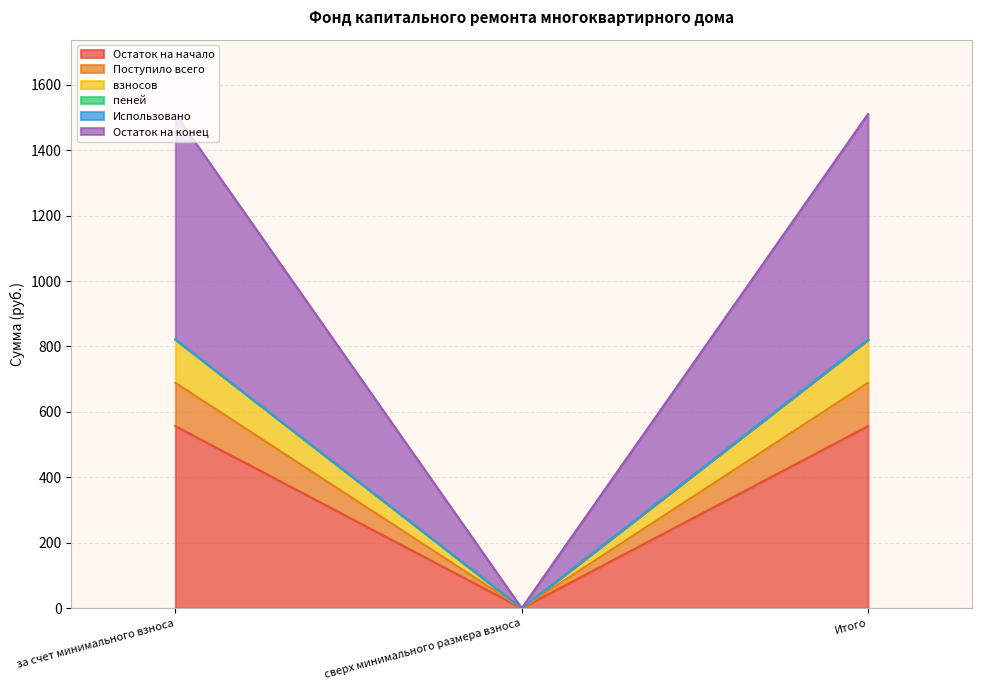

Is it true that Остаток на начало equals 556.3 at Итого?

True